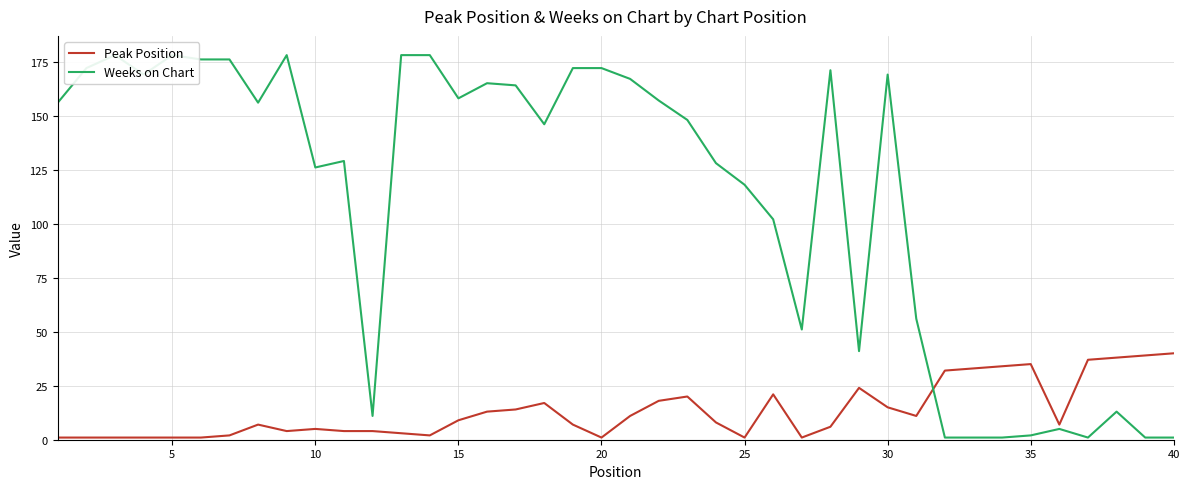

What is the value of the Peak Position point at the 29th from the left?

24